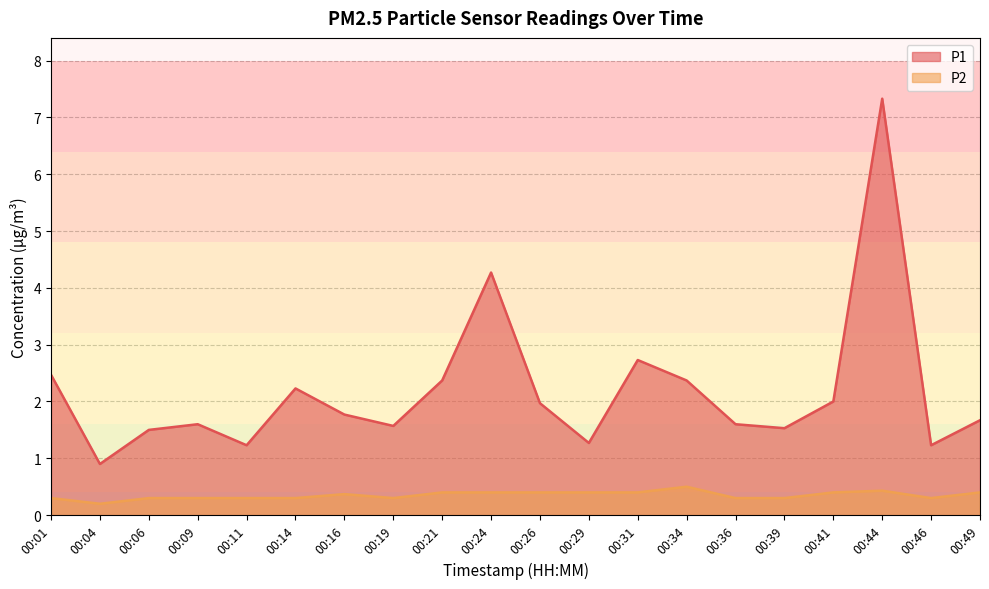

True or false: P2 and P1 intersect in this chart.

False